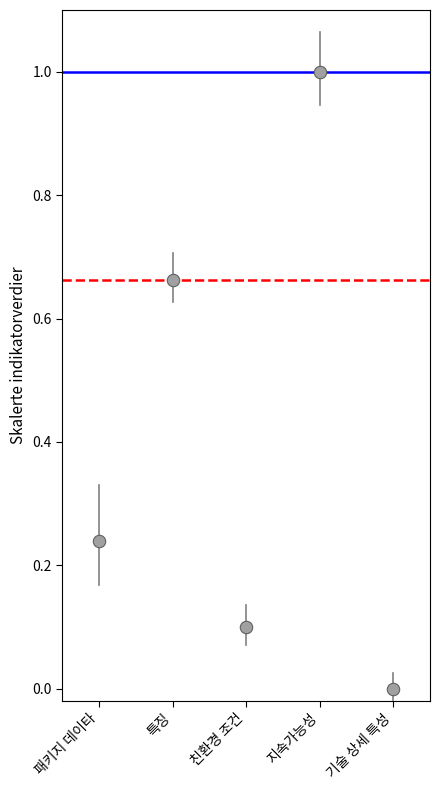

What is the average Y value?

0.4